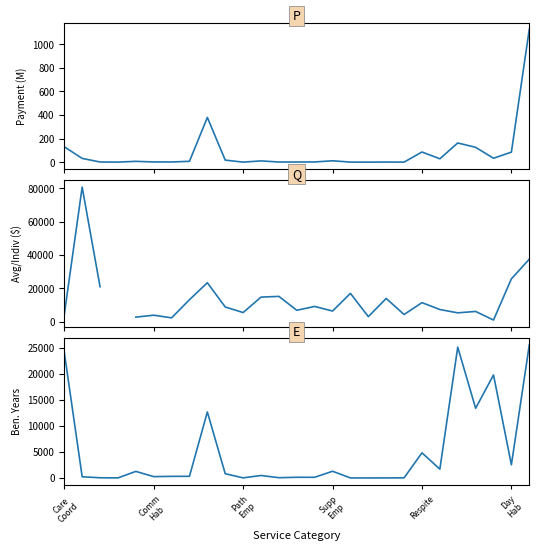

Rank the series at Path Emp from highest to lowest value.

Avg Payment / Individual, Beneficiary Years, Total Payment